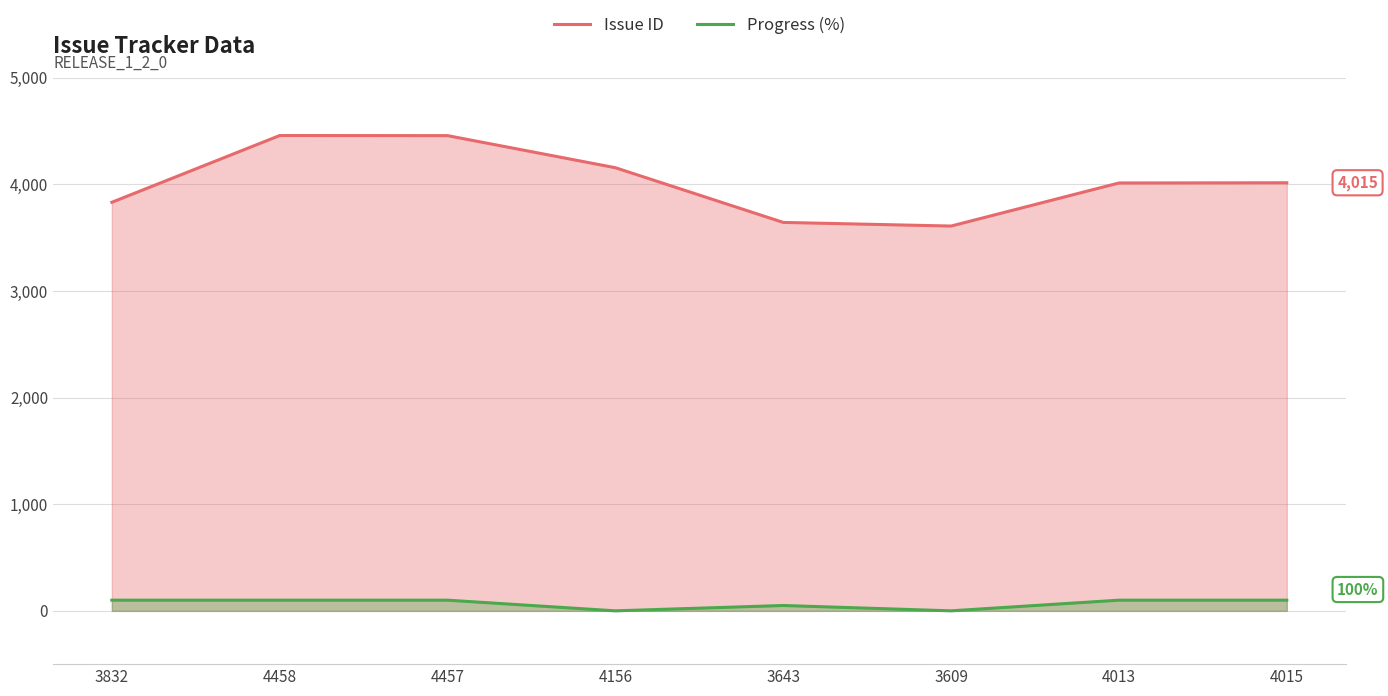

At which category does the chart reach its minimum across all series?

4156